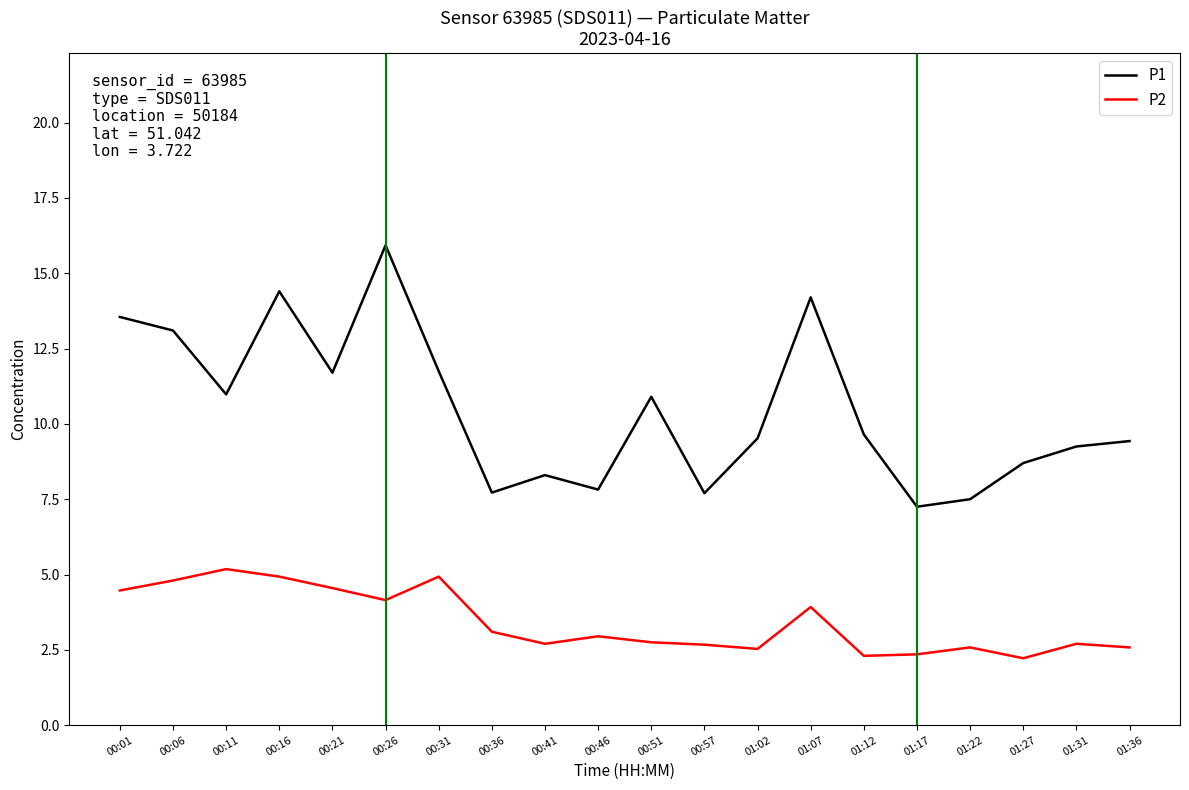

What position from the right is 01:36?

1